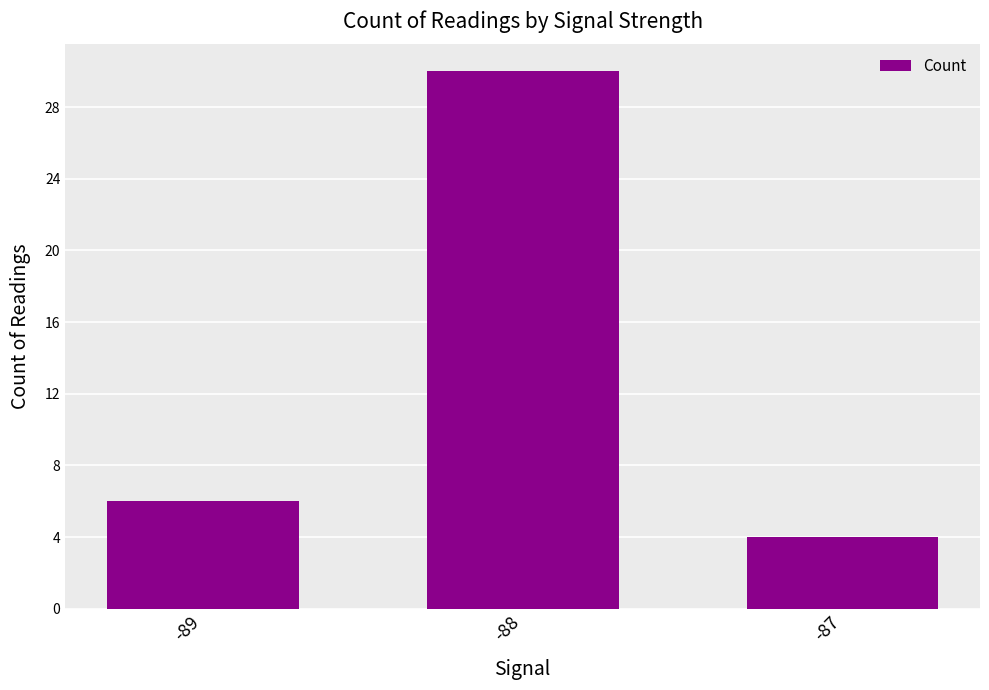

Which category has the highest value across all series?

-88